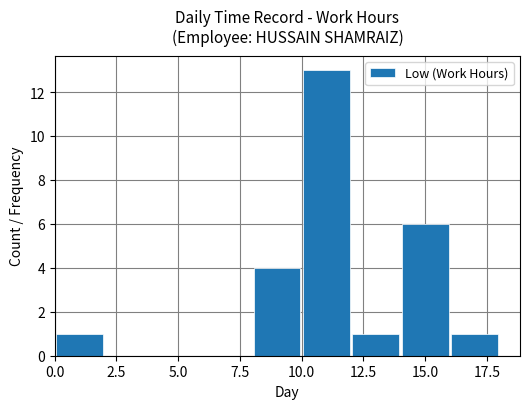

How many distinct data groups are displayed?

1